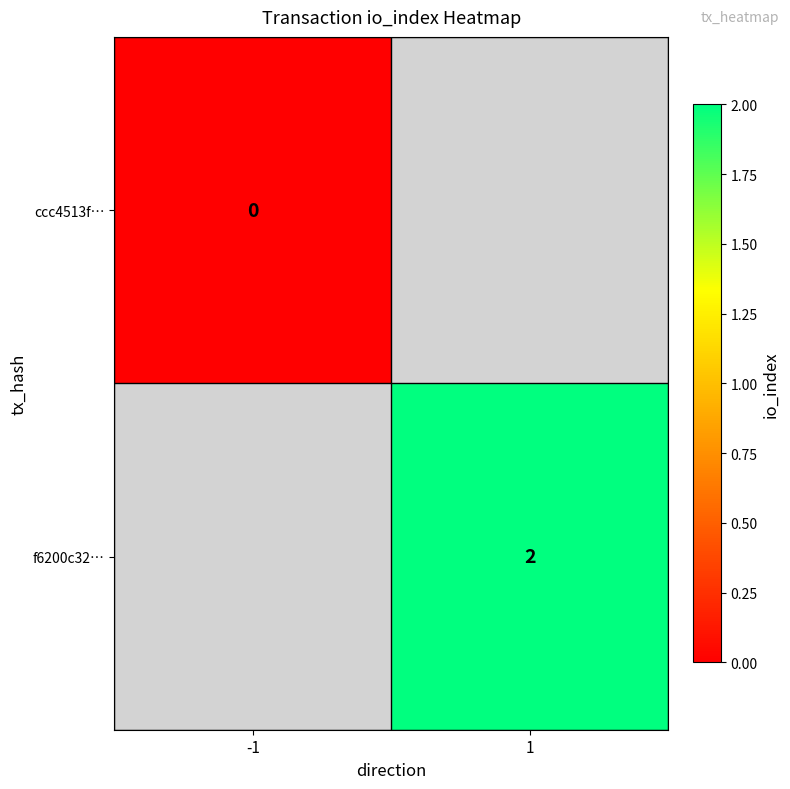

Is the value of f6200c32… at 1 greater than the value of ccc4513f… at -1?

Yes